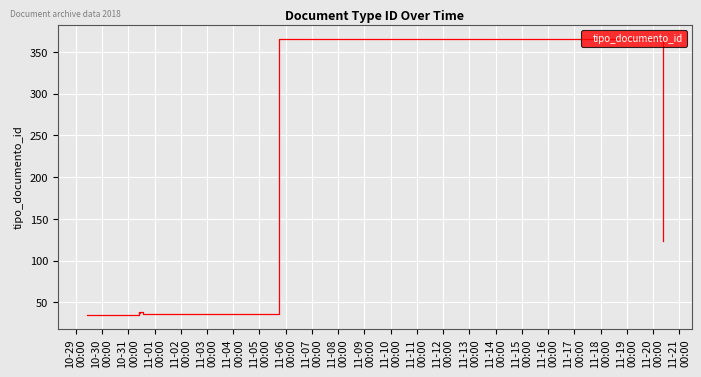

Approximately how many times larger is the value at 11-02
00:00 compared to 10-31
00:00?

1.0